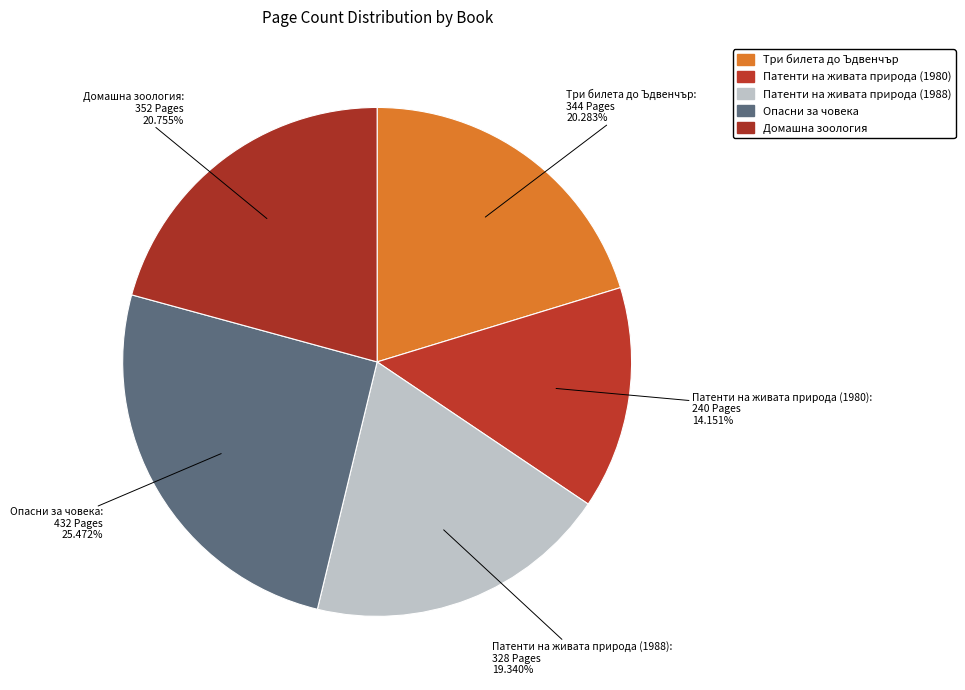

Approximately how many times larger is the value at Патенти на живата природа (1988) compared to Домашна зоология?

0.9